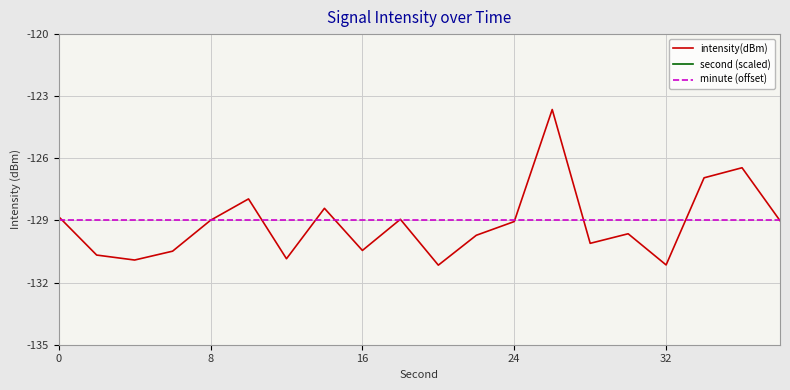

True or false: minute (offset) has a value of -221.1 at 14.

False